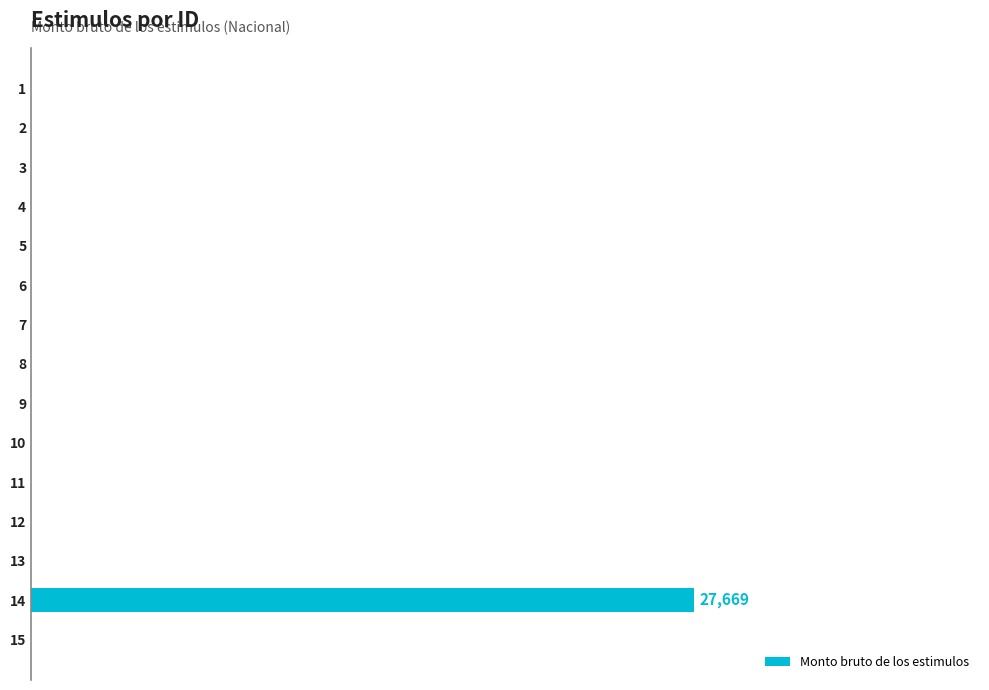

Rank the categories by value from highest to lowest.

13, 0, 1, 2, 3, 4, 5, 6, 7, 8, 9, 10, 11, 12, 14